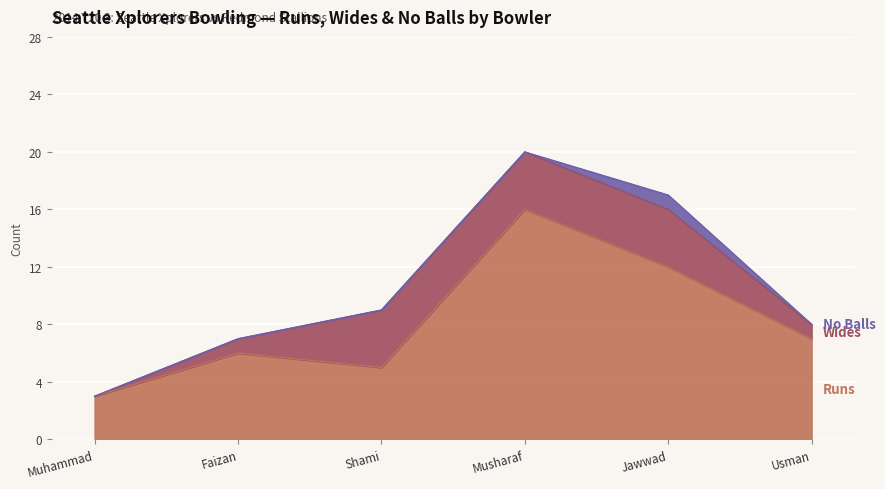

At how many categories does at least one series exceed 15?

1